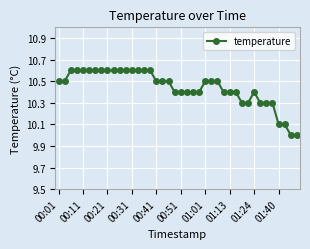

What is the greatest value displayed?

10.6